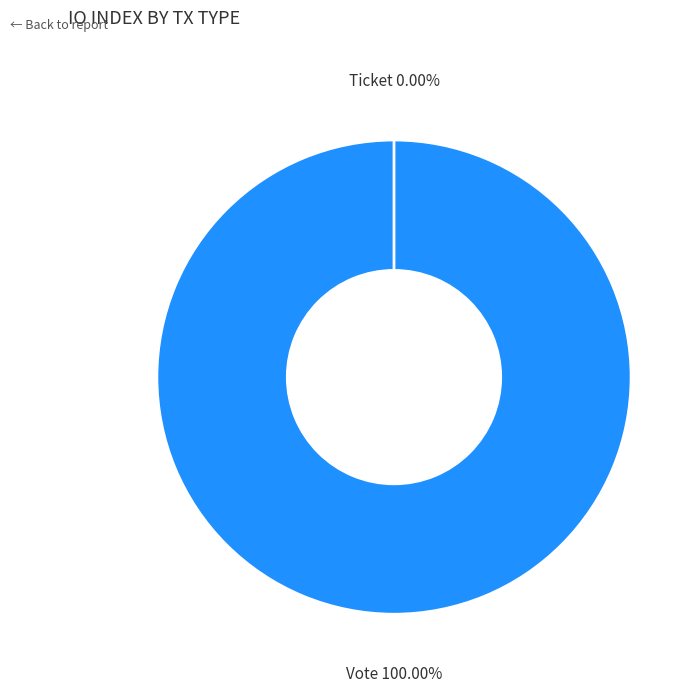

Is it true that Vote (io_index=1) is 100% of the pie?

True